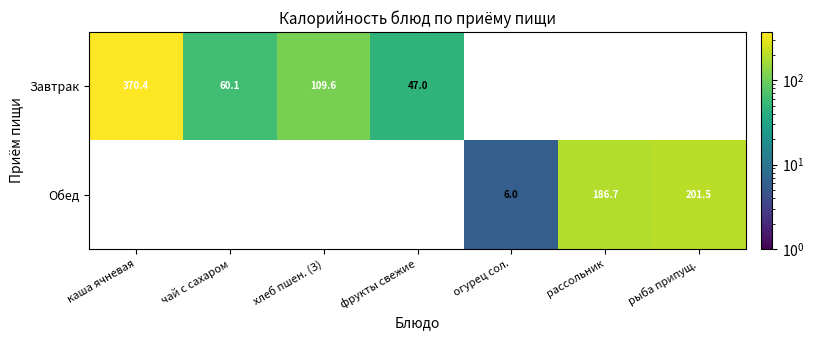

What is the sum of the Завтрак values at каша ячневая and чай с сахаром?

430.5